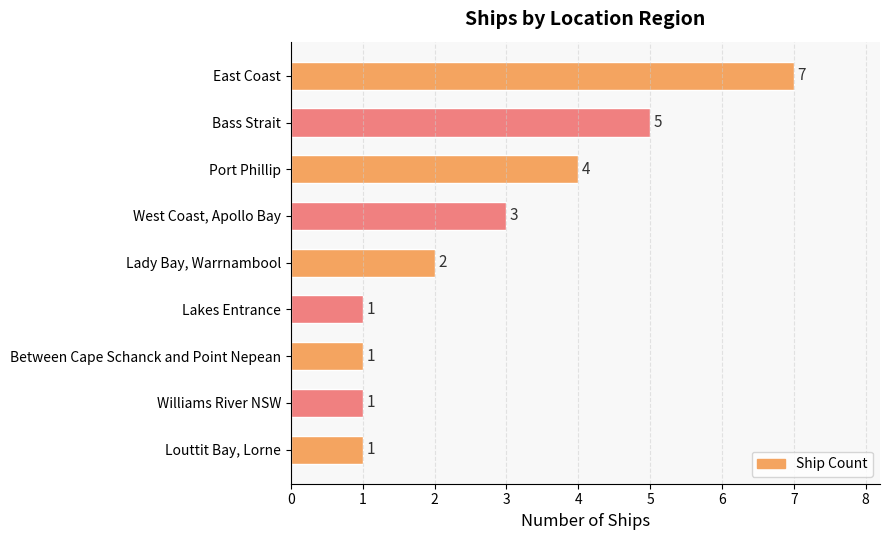

Is it true that the value at East Coast is 10?

False